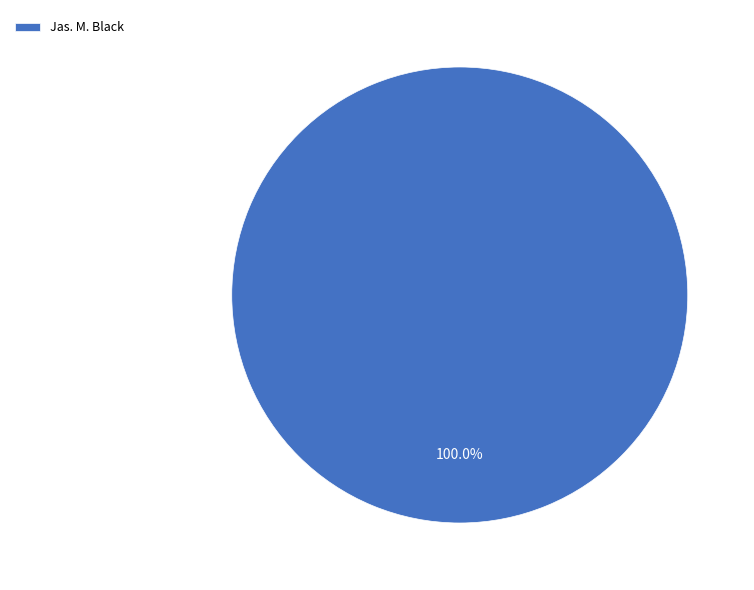

Count the number of slices in the pie.

1